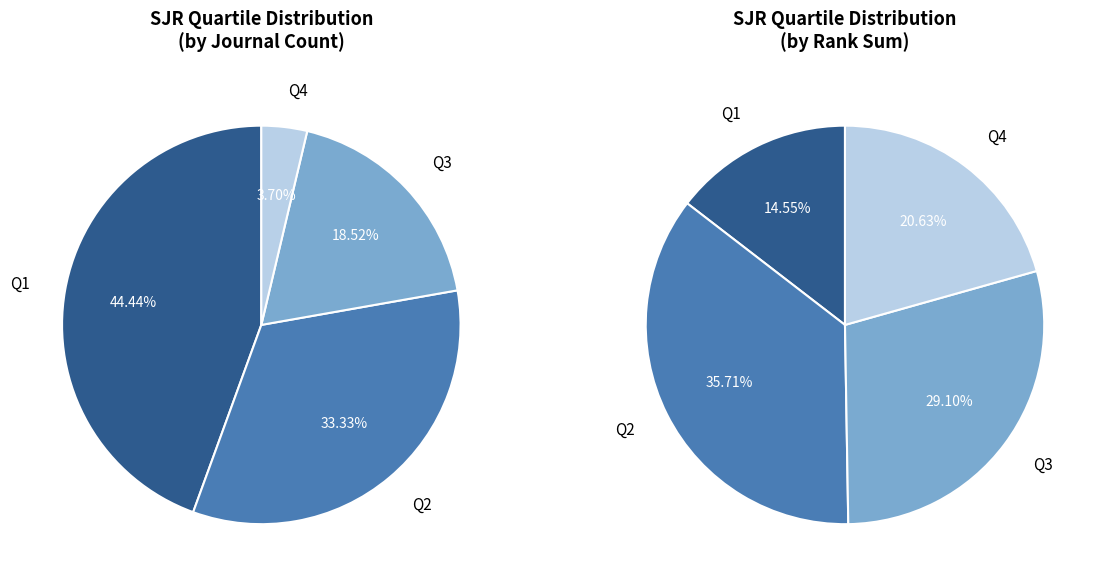

Is Q1 the majority of the pie?

No